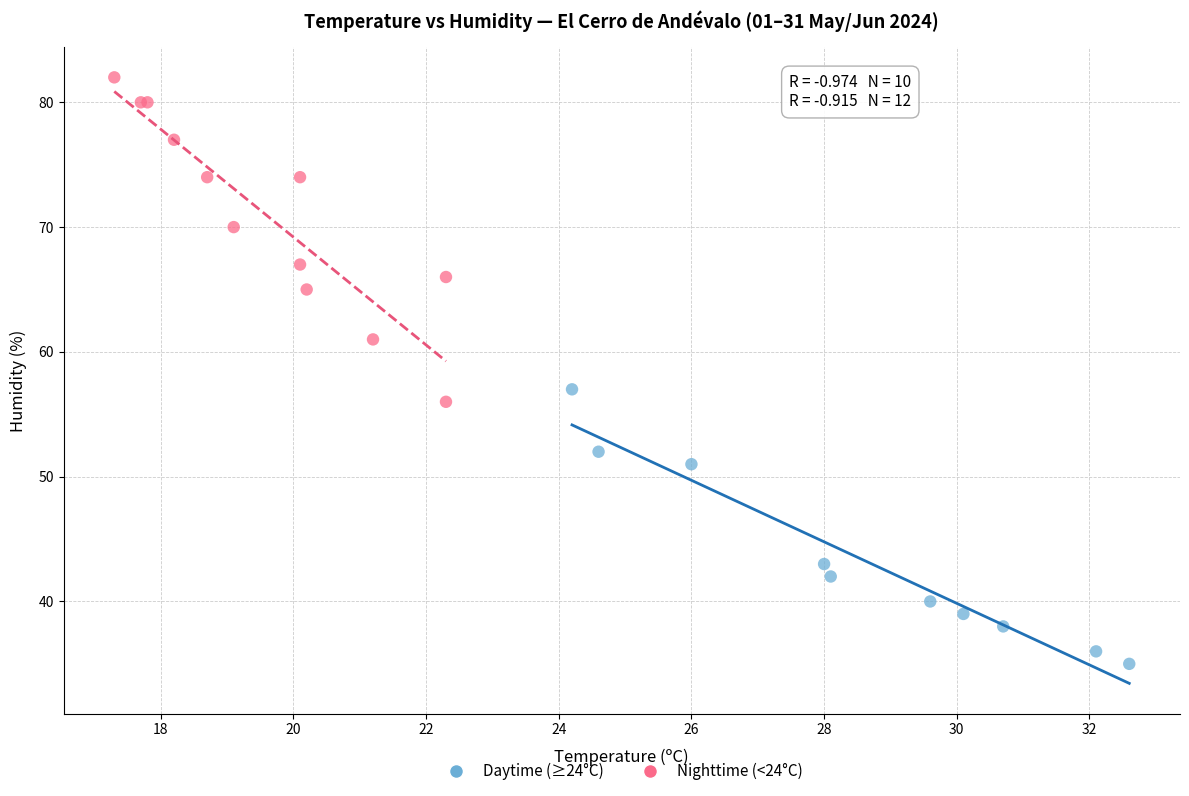

What are all the series names shown in the legend?

Daytime (≥24°C), Nighttime (<24°C)